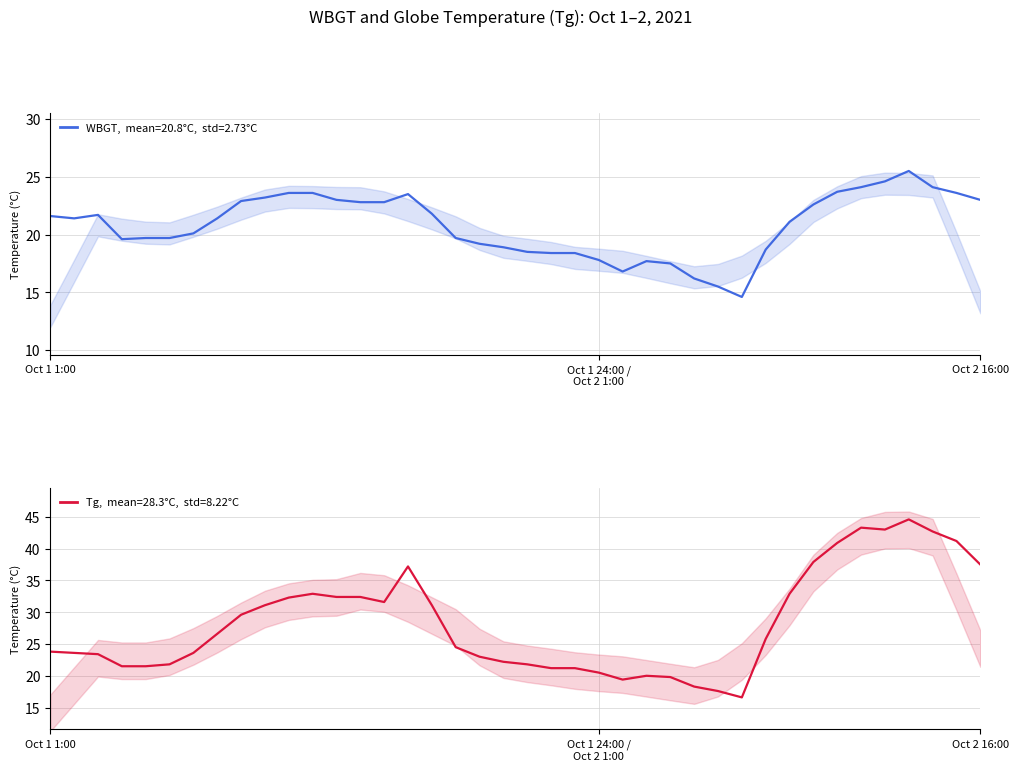

True or false: WBGT and Tg cross at least once.

False